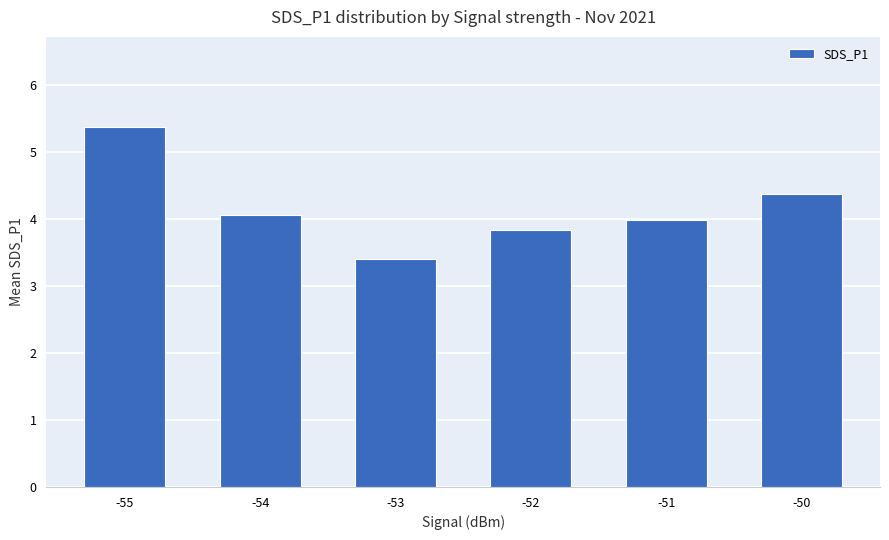

Where is the data nearest to the value 4?

-51